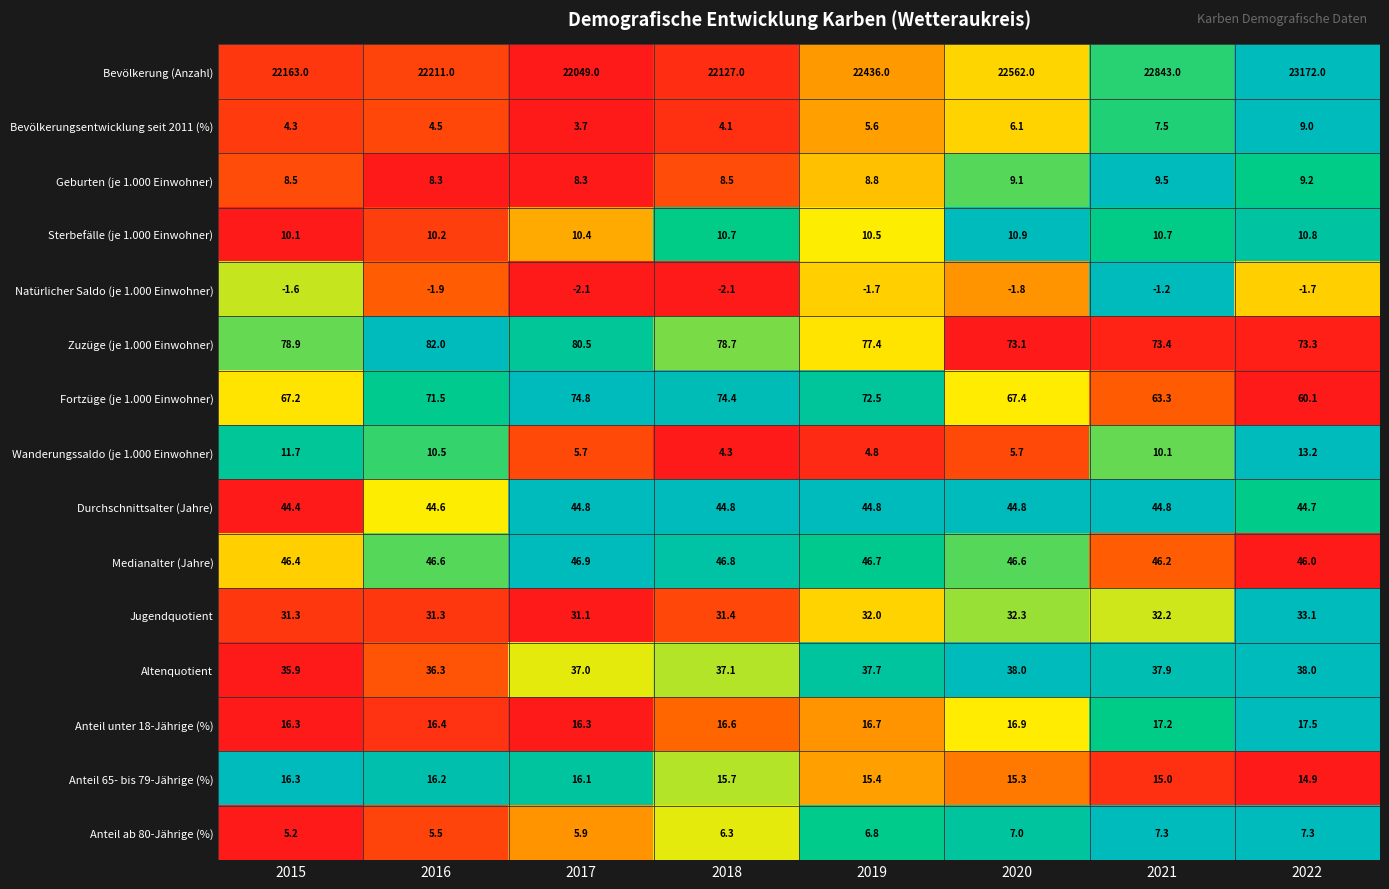

At which category is the sum across all series the highest?

2022